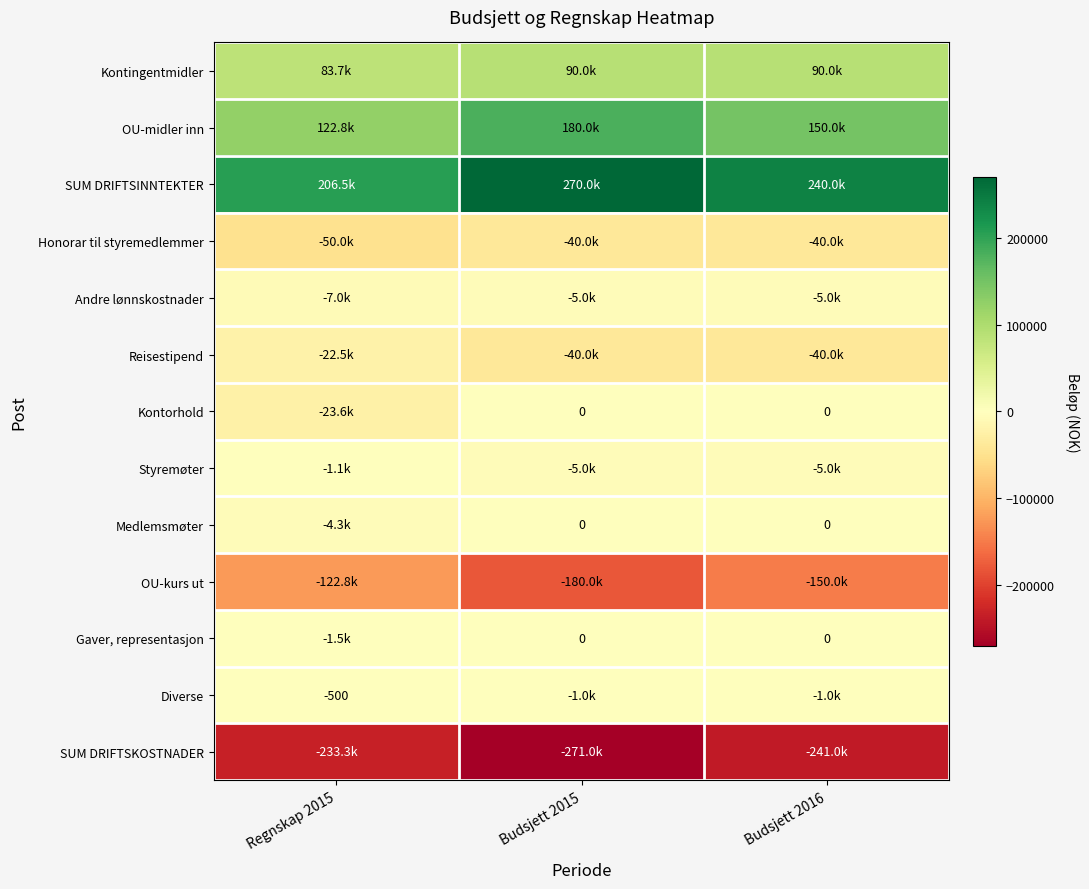

Rank the categories by Kontingentmidler value from lowest to highest.

Regnskap 2015, Budsjett 2015, Budsjett 2016